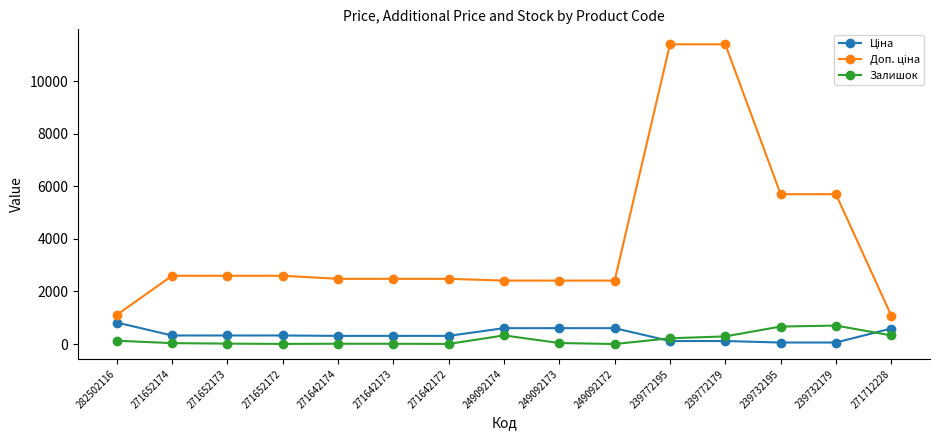

What is the maximum value shown in the chart?

11410.0